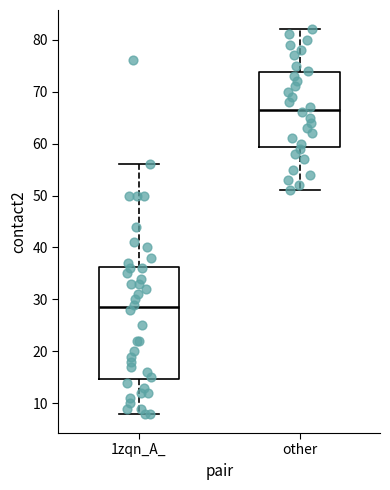

Which box has the lowest median line?

1zqn_A_